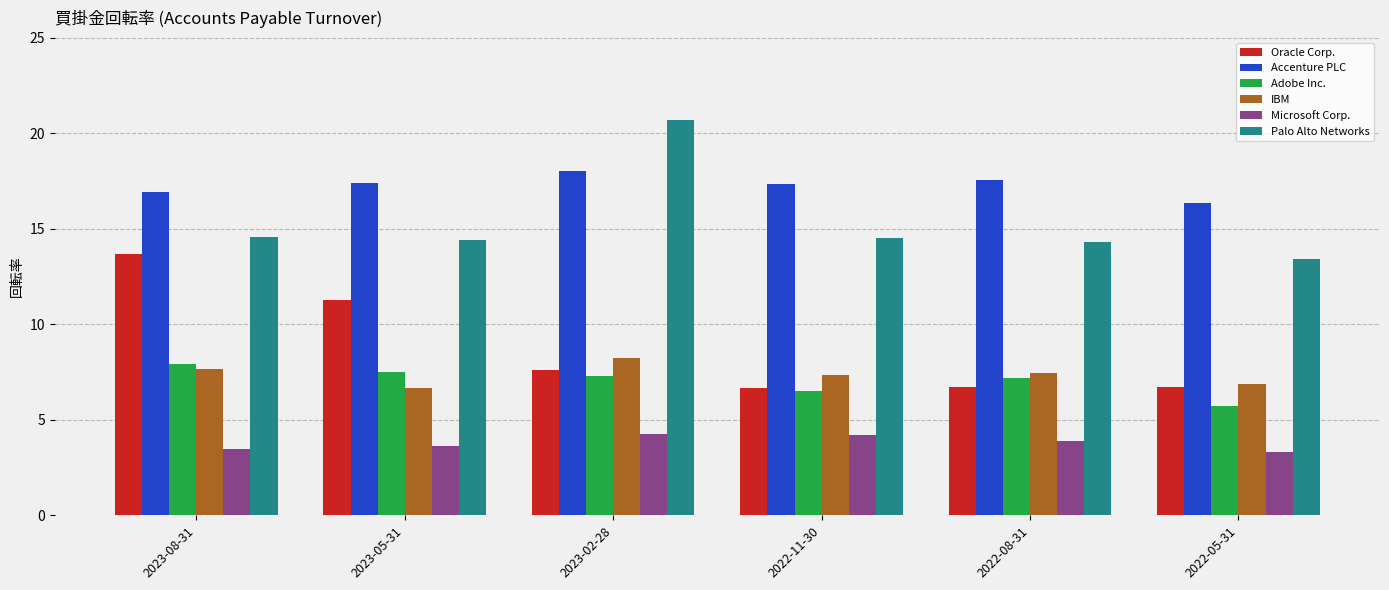

Which series has the largest total across all categories?

Accenture PLC